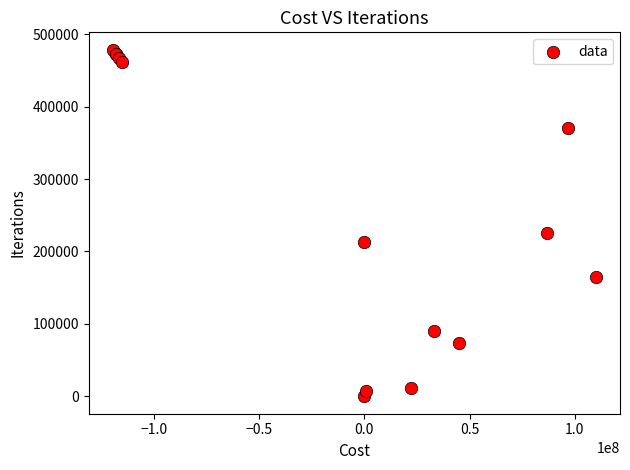

What Y value in the scatter plot is closest to 239323?

224922.0